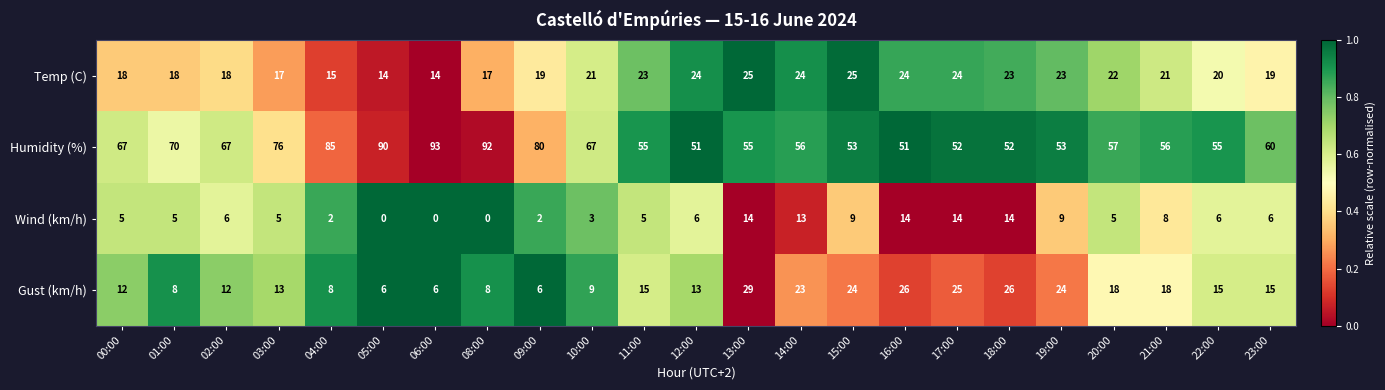

What is the approximate value of Humidity (%) at 01:00, to the nearest 10?

70